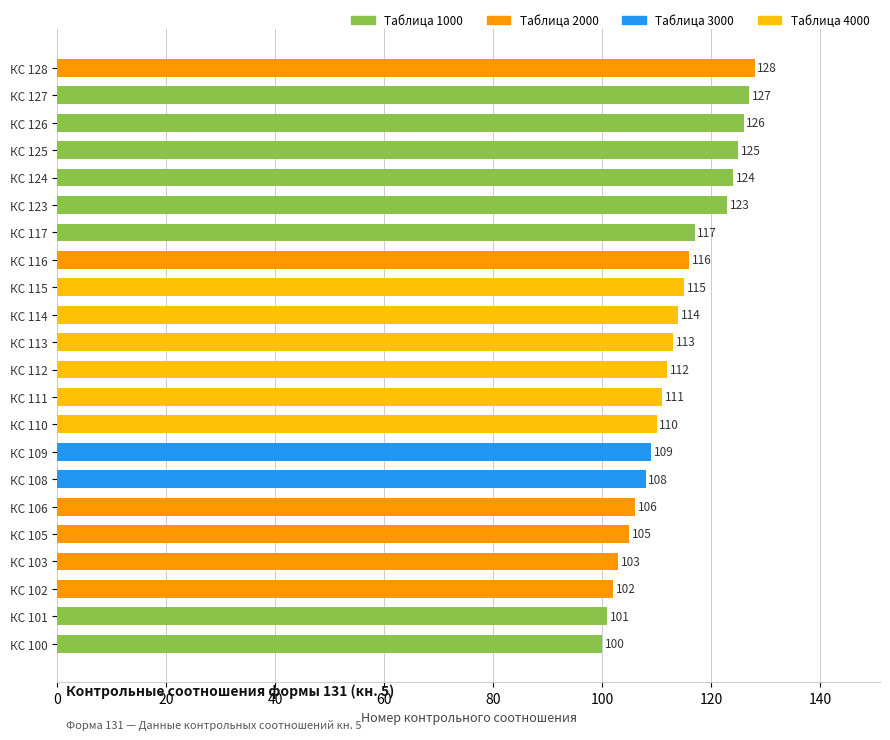

What is the minimum value shown in the chart?

100